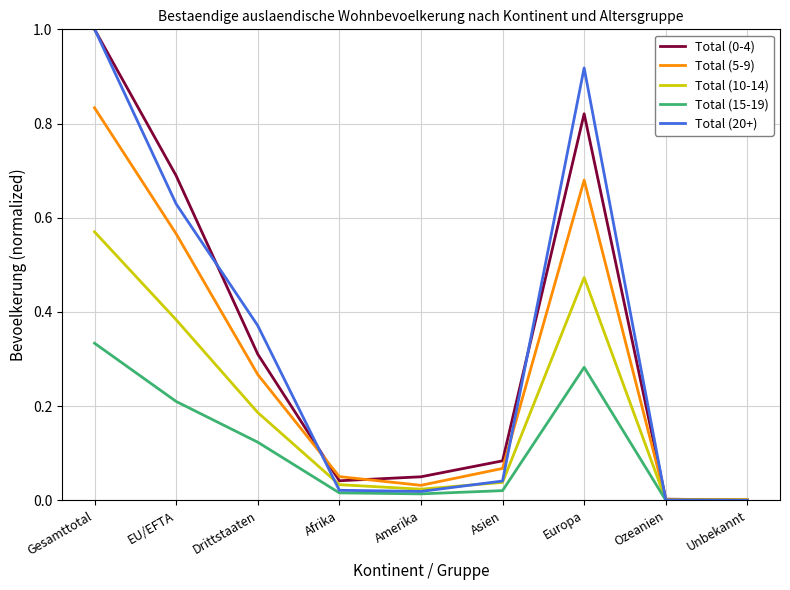

What position from the left is Drittstaaten?

3